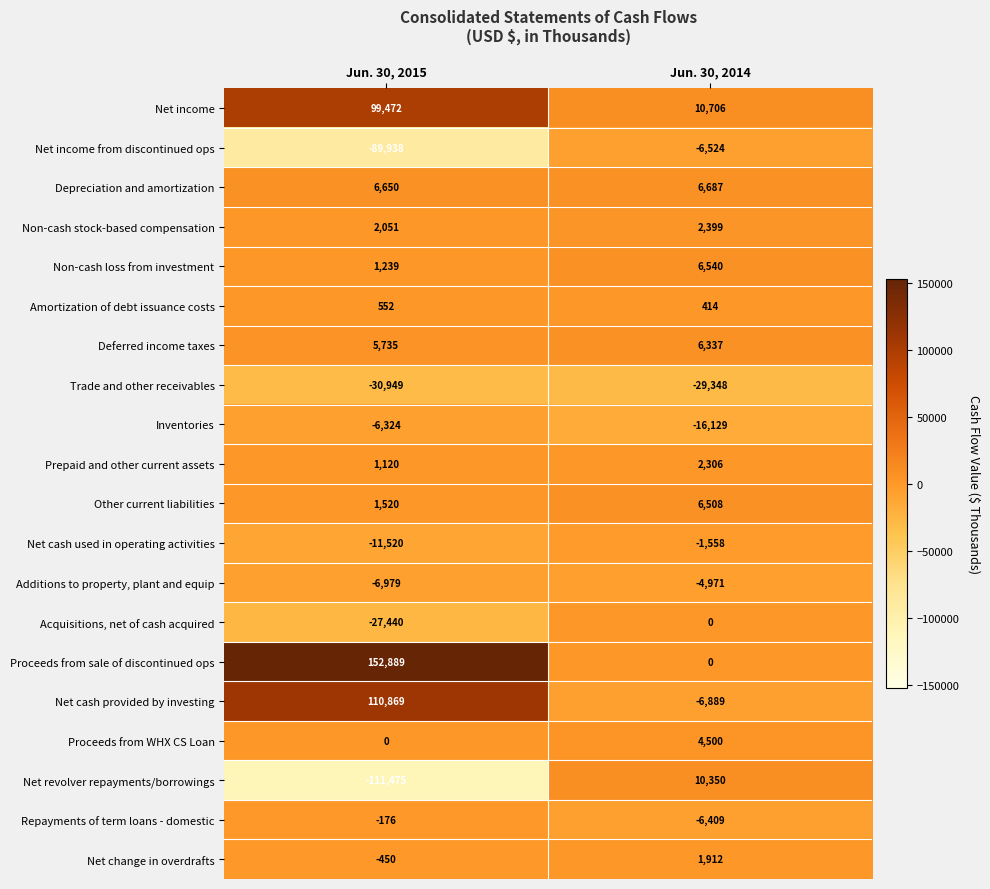

Count the number of data series in this chart.

20